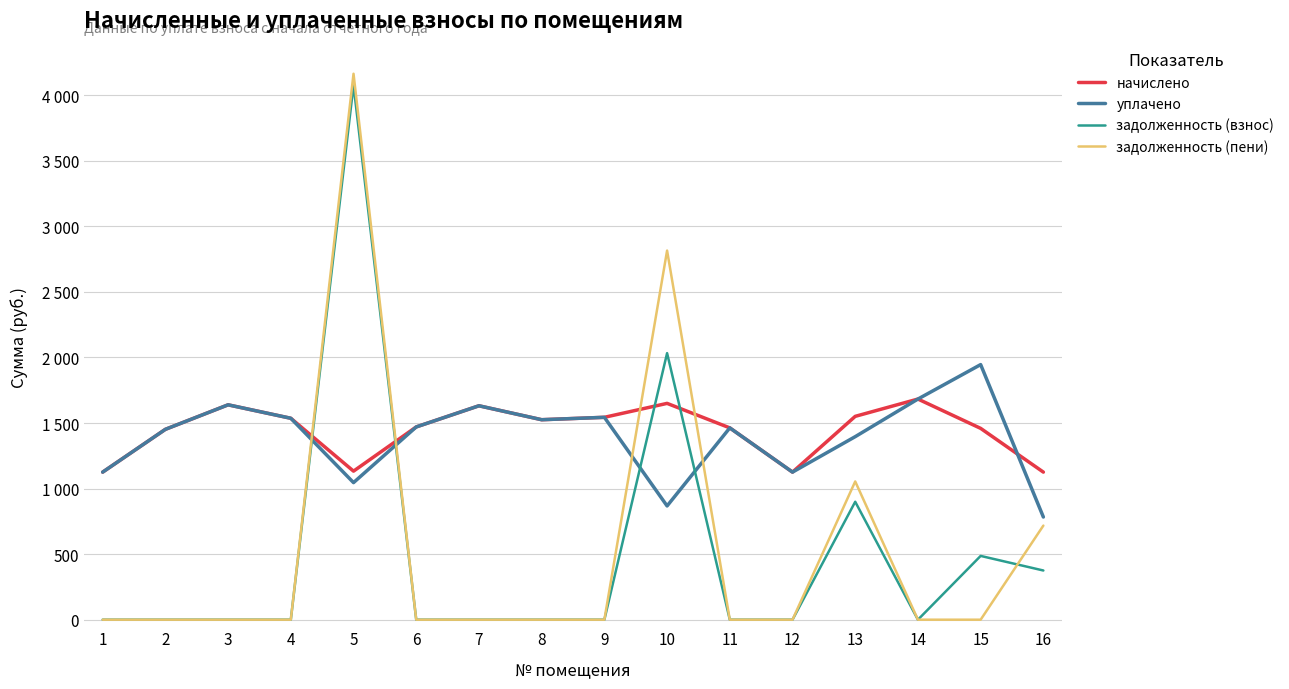

Is this an area chart (filled region under the line)?

No